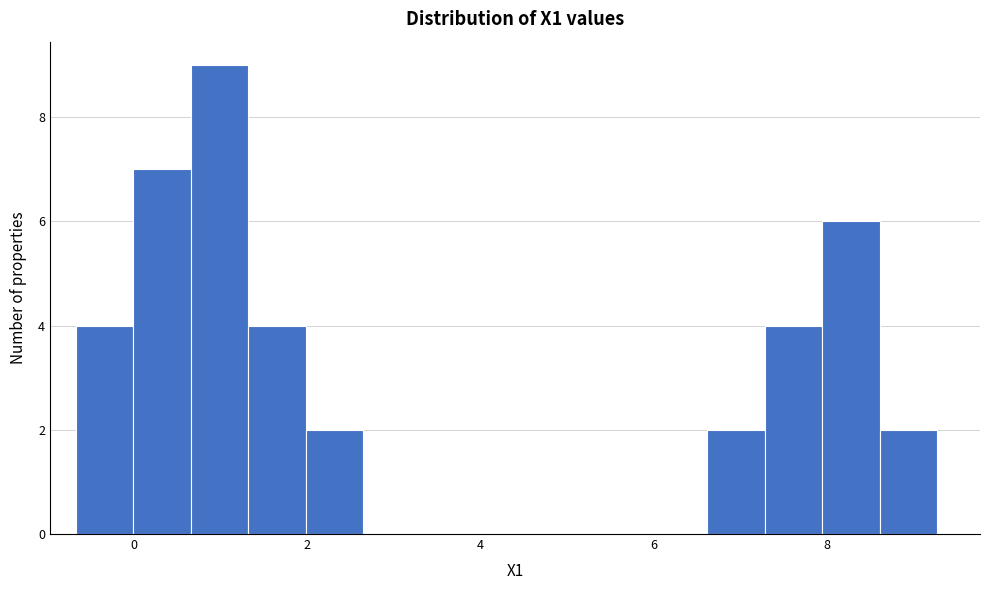

Around what value on the x-axis is the tallest bar? Give the approximate position of its centre, as read against the axis.

1.0